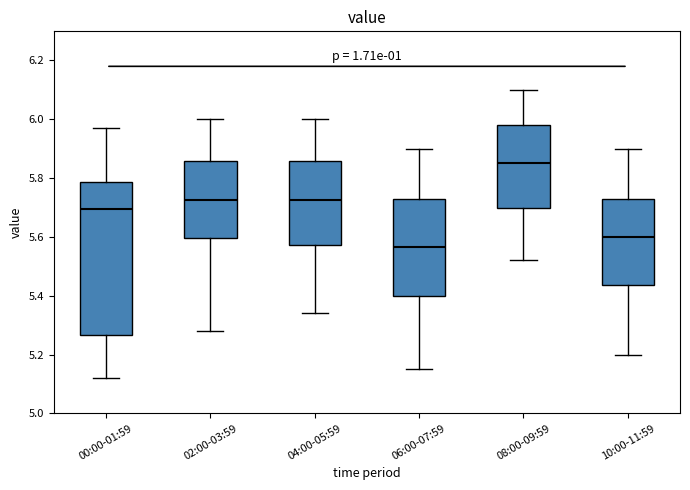

Where is the lower edge of the box for 06:00-07:59 on the y-axis? The values are not printed on the chart, so give them approximately, as read against the axis.

5.40